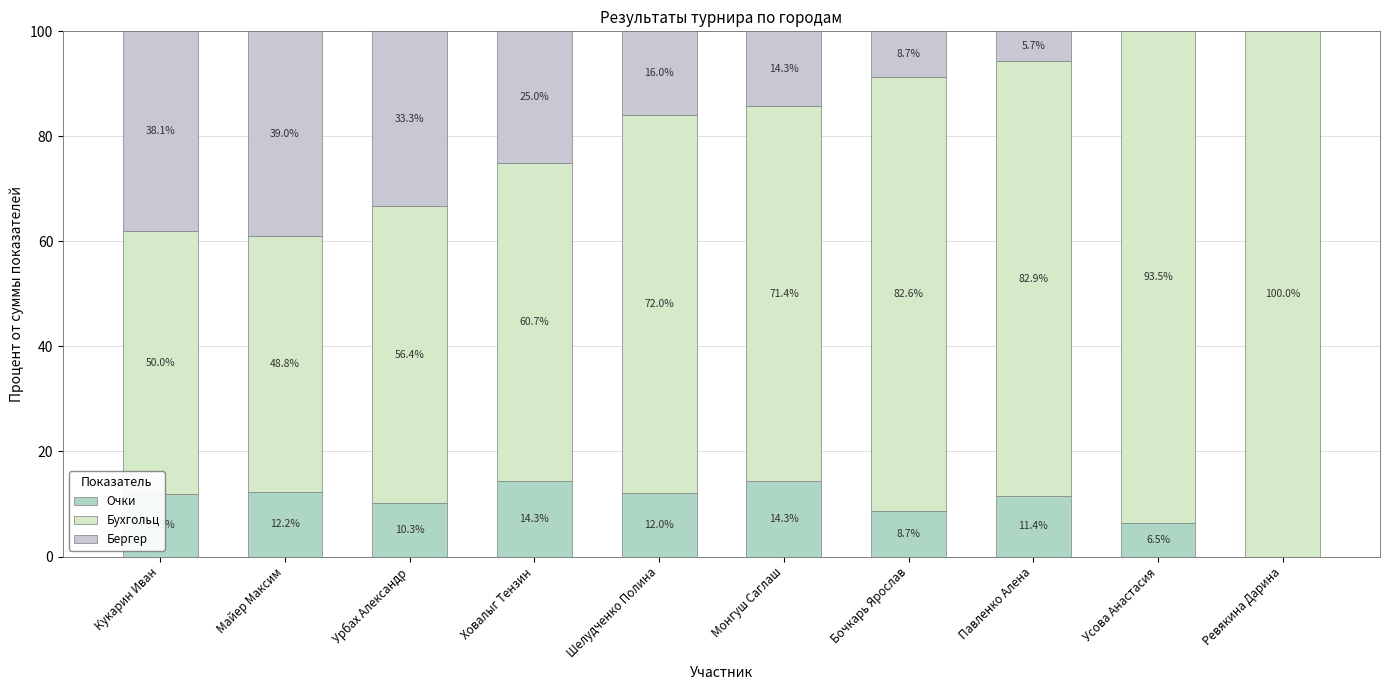

At which label is Бухгольц closest to 74?

Шелудченко Полина